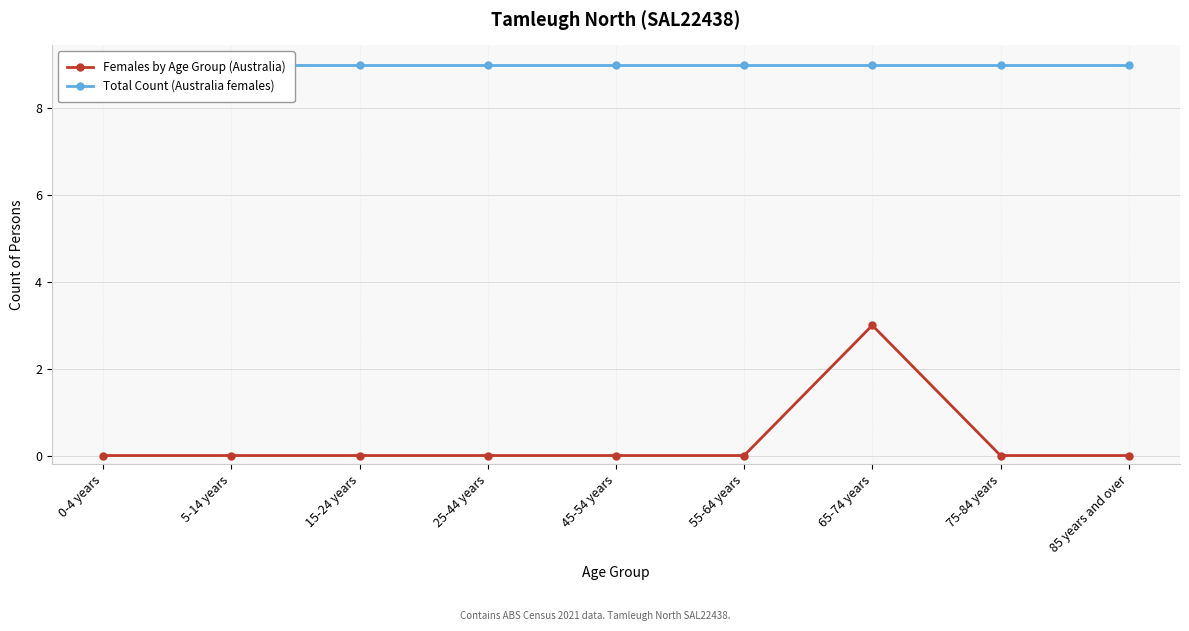

Reading left to right, what are all the values shown in this chart?

Females by Age Group (Australia): 0	0	0	0	0	0	3	0	0
Total Count (Australia females): 9	9	9	9	9	9	9	9	9